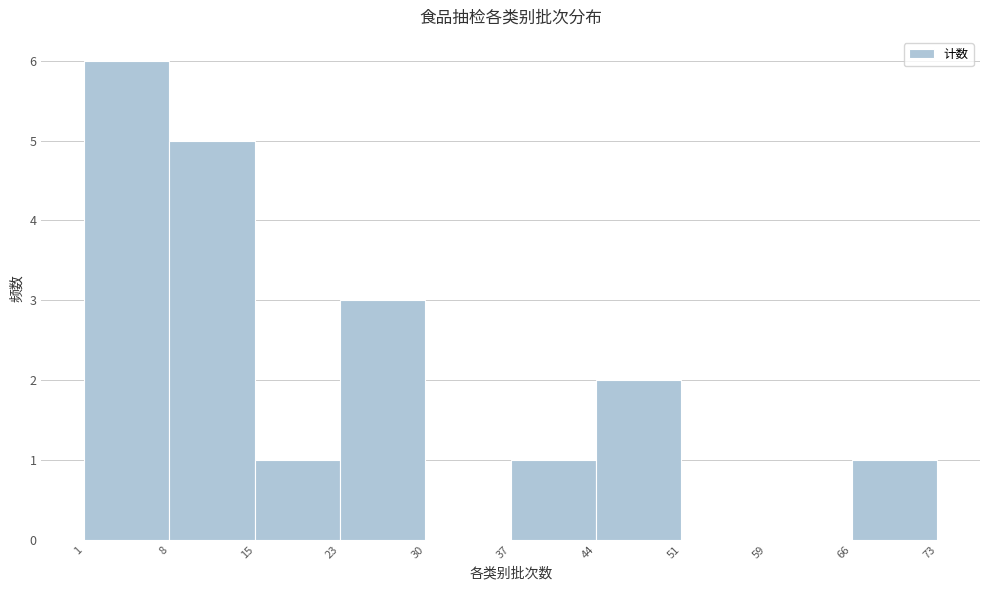

Reading left to right, transcribe this chart: for each bar, give the range it covers on the x-axis and its height. The values are not printed on the chart, so give them approximately, as read against the axis.

1 to 8: 6
8 to 15: 5
15 to 23: 1
23 to 30: 3
30 to 37: 0
37 to 44: 1
44 to 51: 2
51 to 59: 0
59 to 66: 0
66 to 73: 1